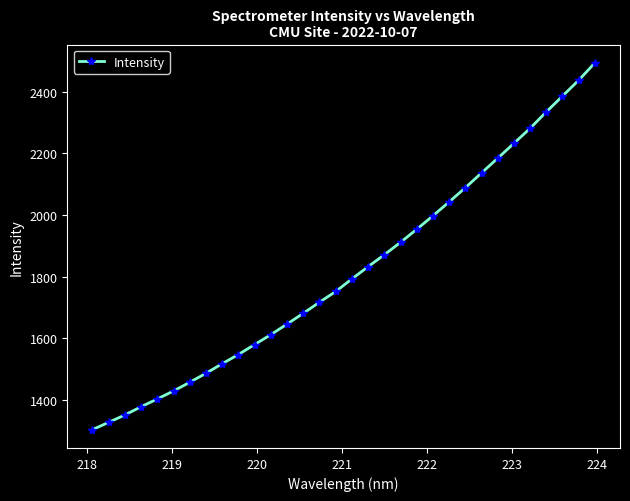

What is the difference between the maximum and minimum values?

1190.5